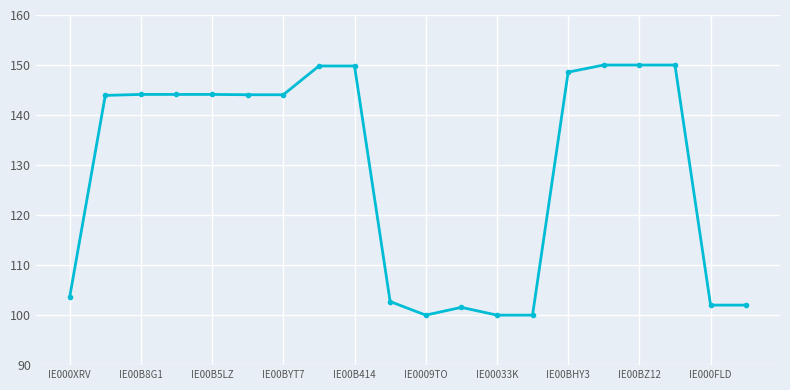

What is the smallest value displayed?

100.0